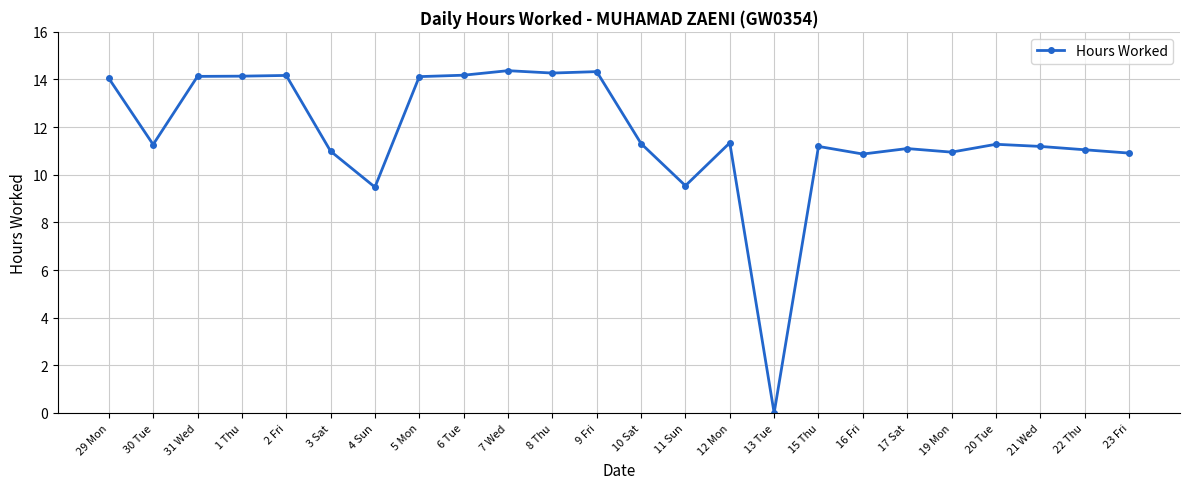

Where is the first local minimum?

30 Tue